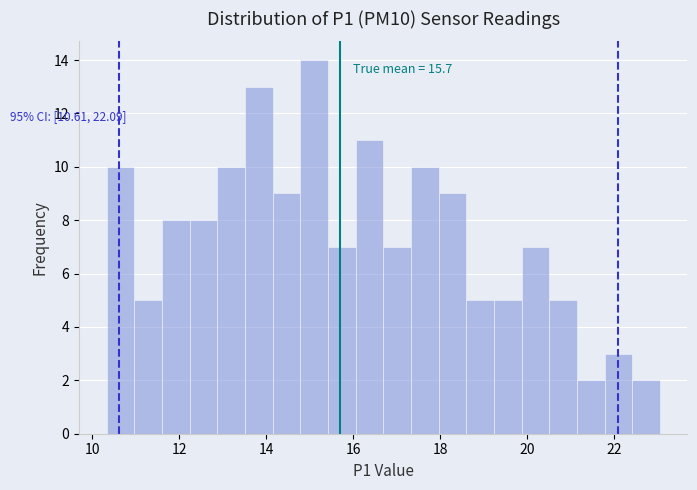

Around what value on the x-axis is the tallest bar? Give the approximate position of its centre, as read against the axis.

15.2